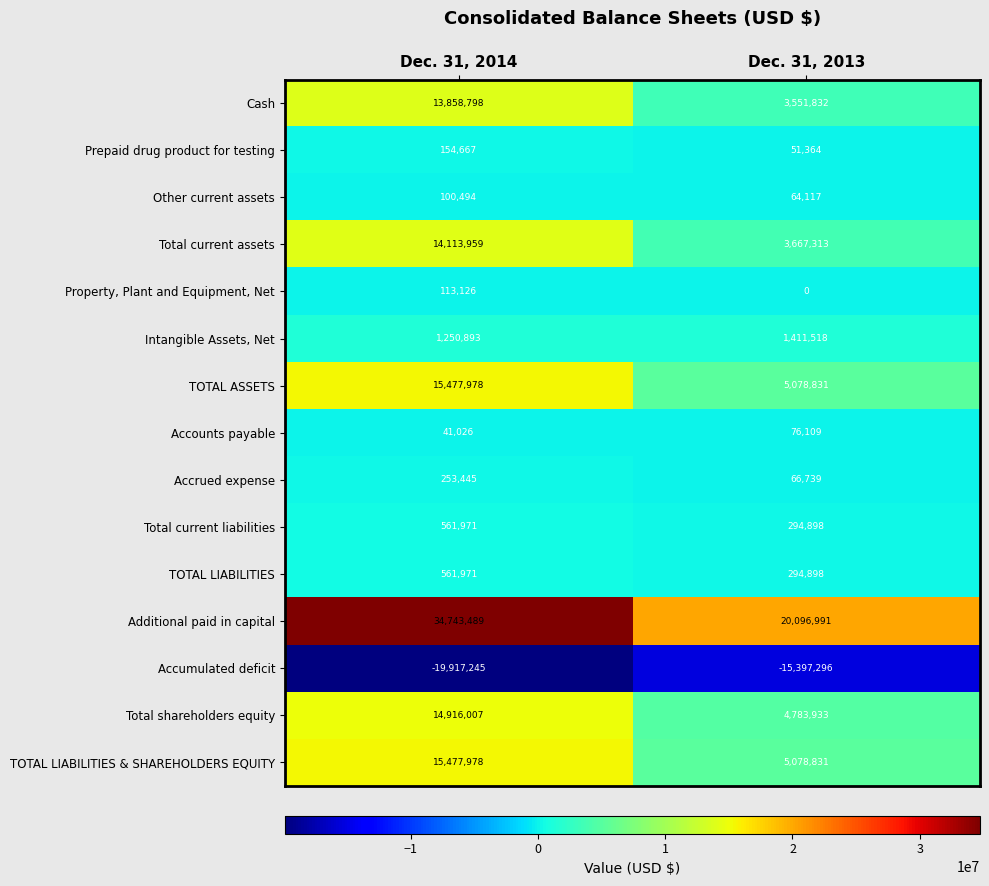

What is the sum of all Accumulated deficit values?

-35314541